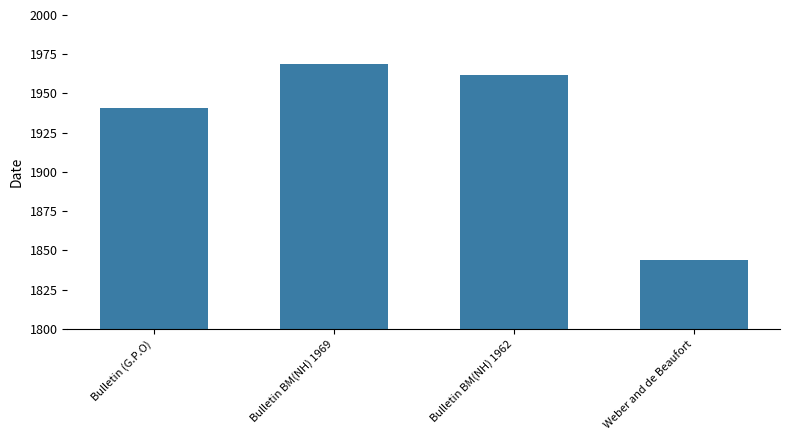

What is the sum of the values at Weber and de Beaufort and Bulletin BM(NH) 1962?

3806